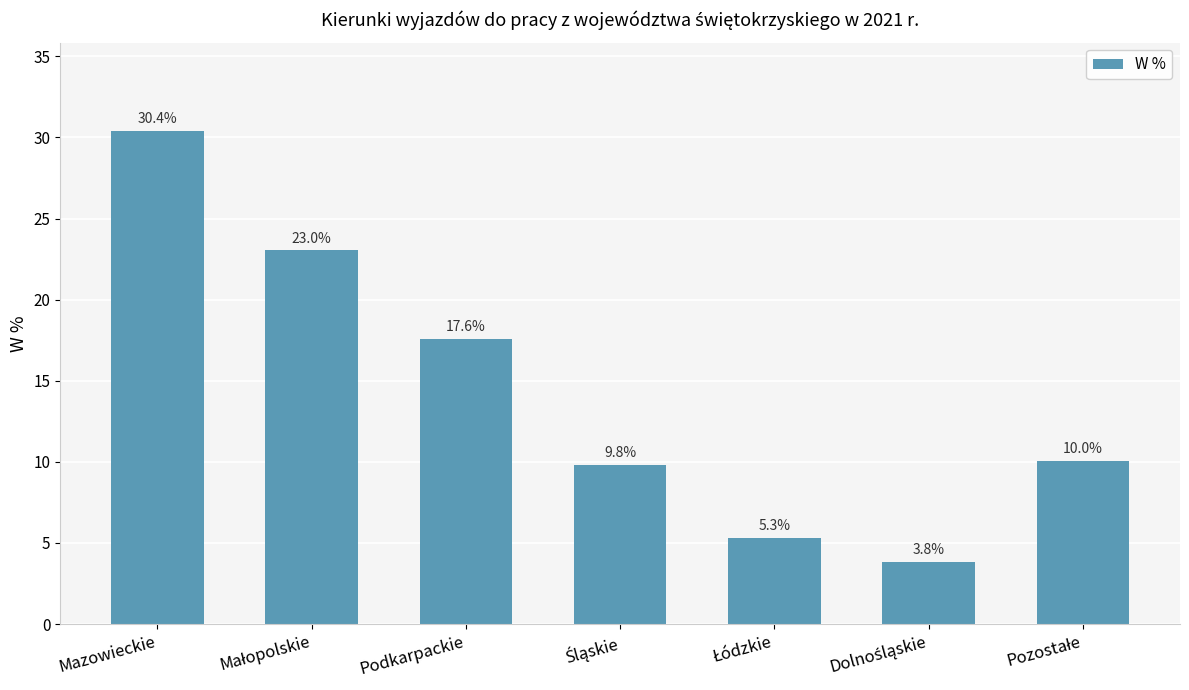

What is the greatest value displayed?

30.4